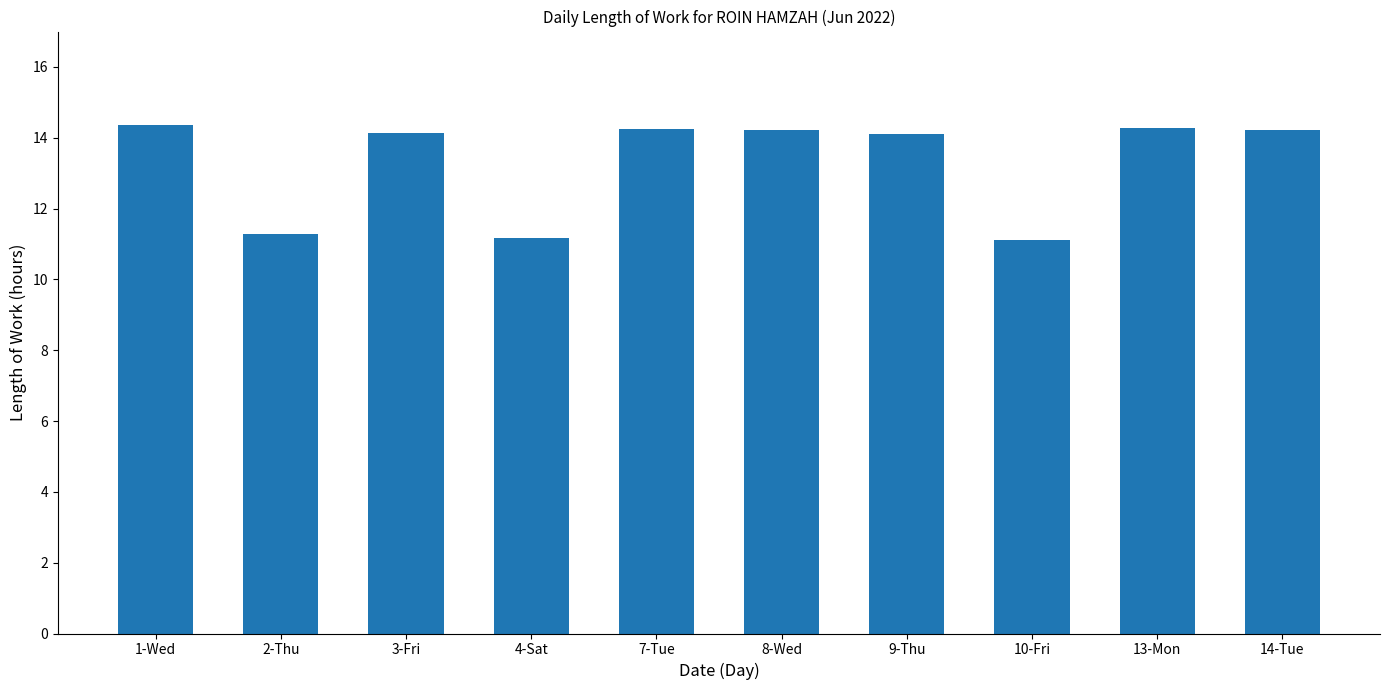

The value at 14-Tue is 25.2. True or false?

False